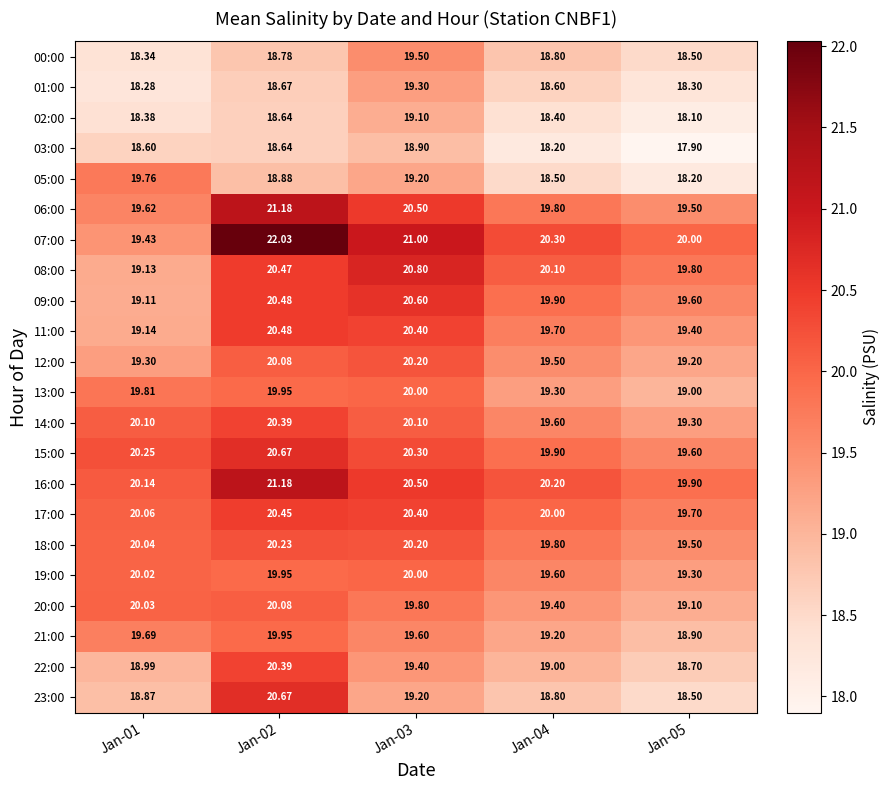

Which series has the largest total across all categories?

07:00